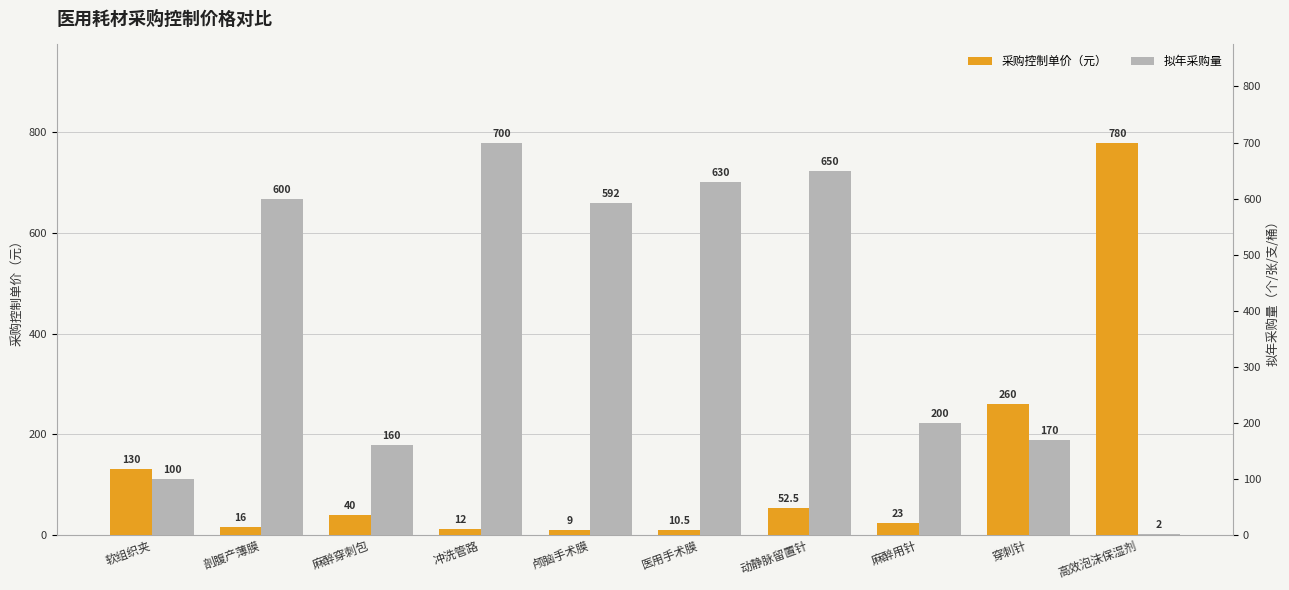

At which label does 拟年采购量 first exceed 592?

剖腹产薄膜